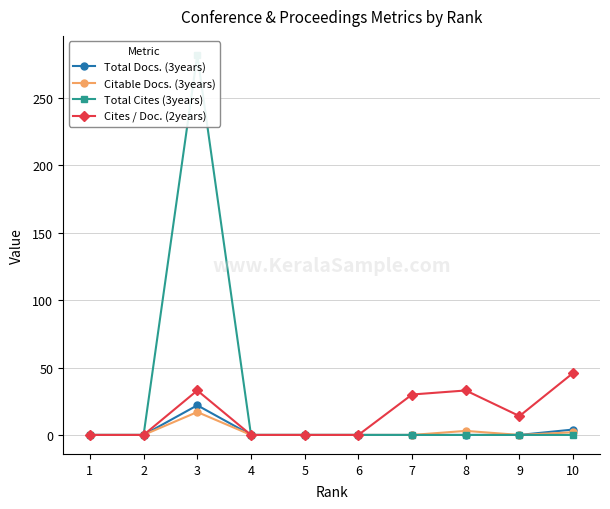

List the labels in order of Cites / Doc. (2years) value, smallest first.

1, 2, 4, 5, 6, 9, 7, 3, 8, 10